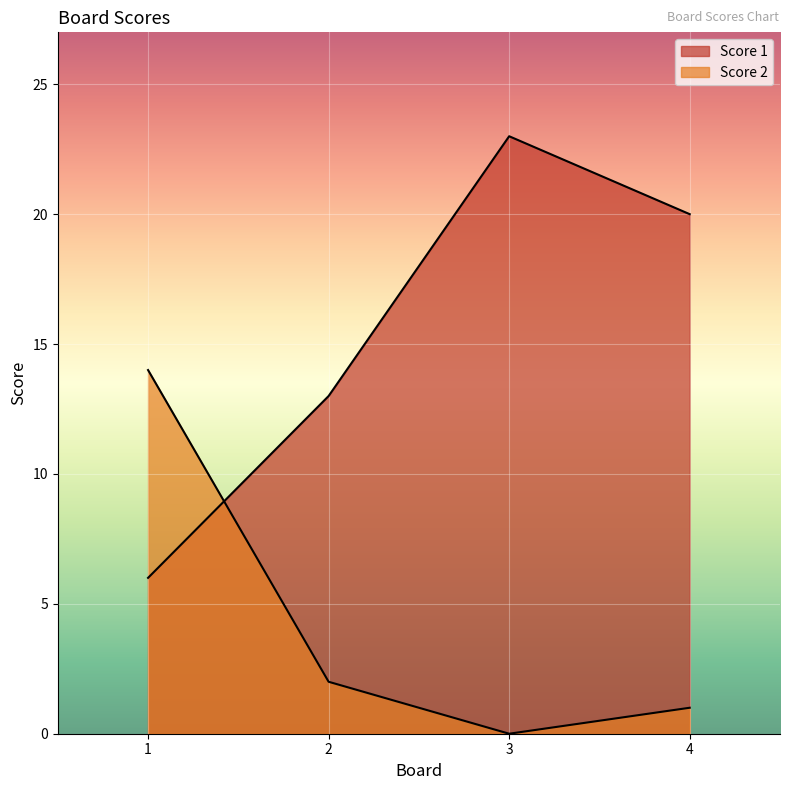

What is the value of the Score 1 point at the 3rd from the left?

23